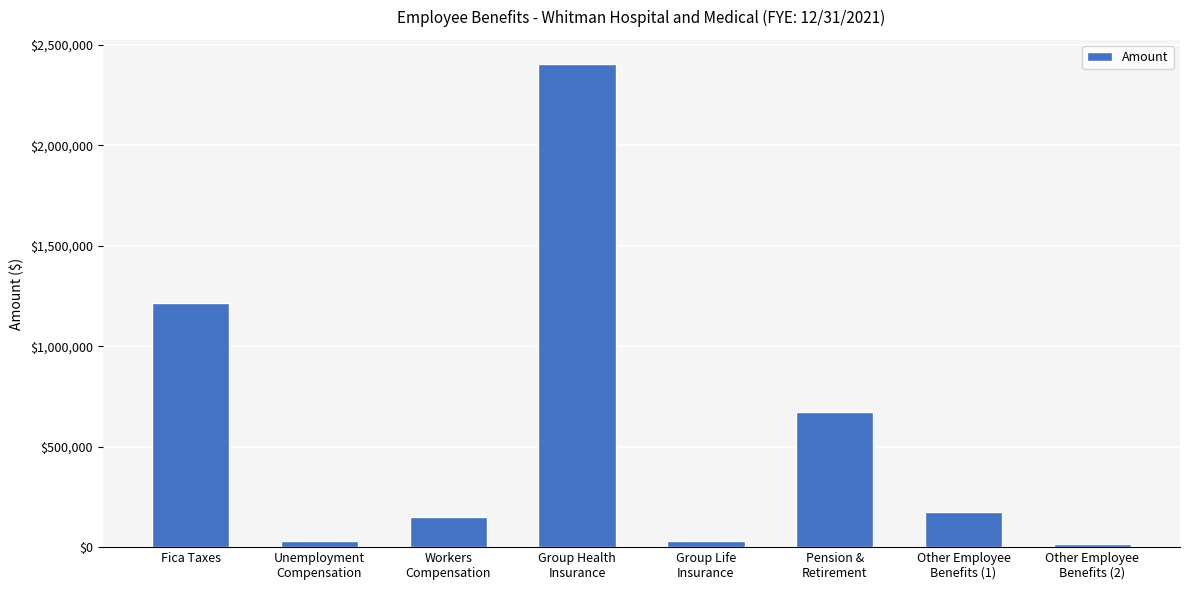

What is the value of the 3rd bar from the left?

149988.1